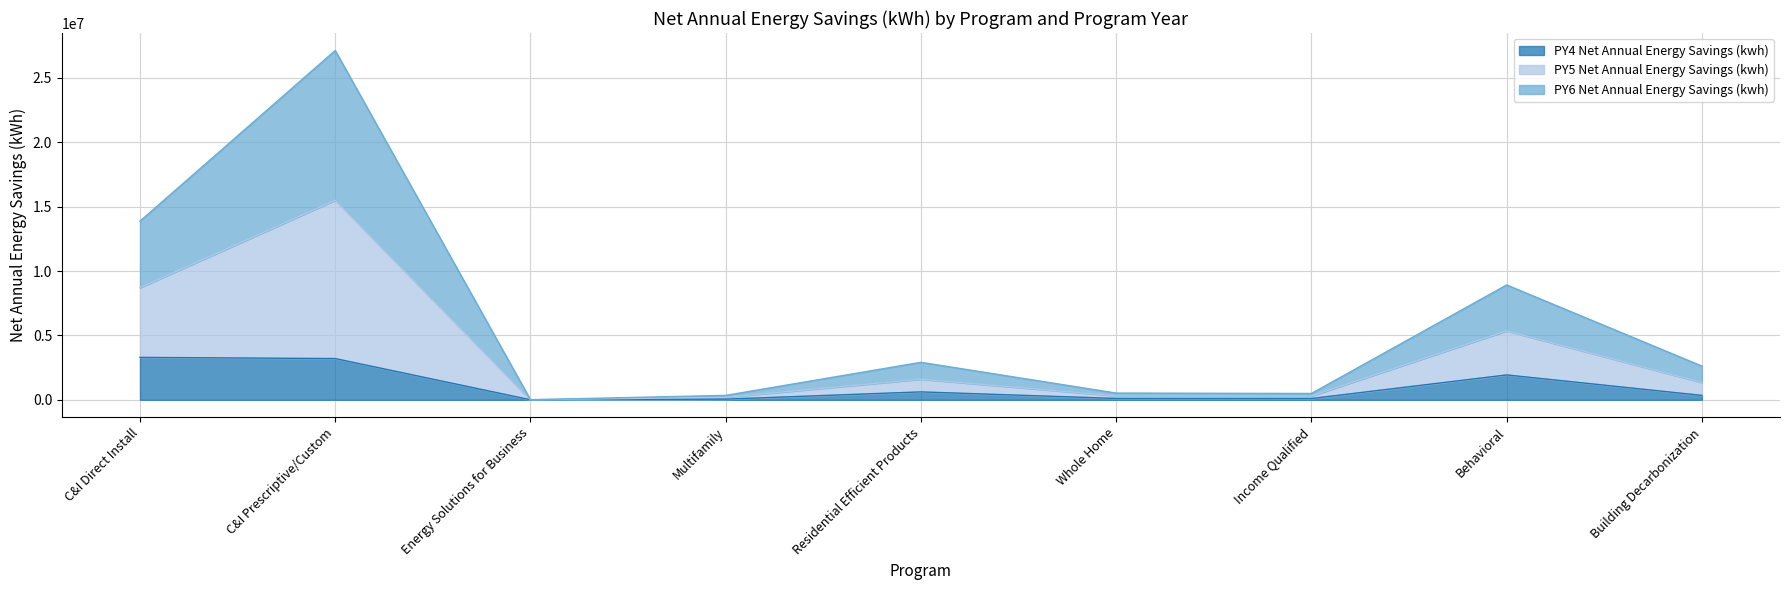

What is the approximate value of PY4 Net Annual Energy Savings (kwh) at Residential Efficient Products?

614471.2